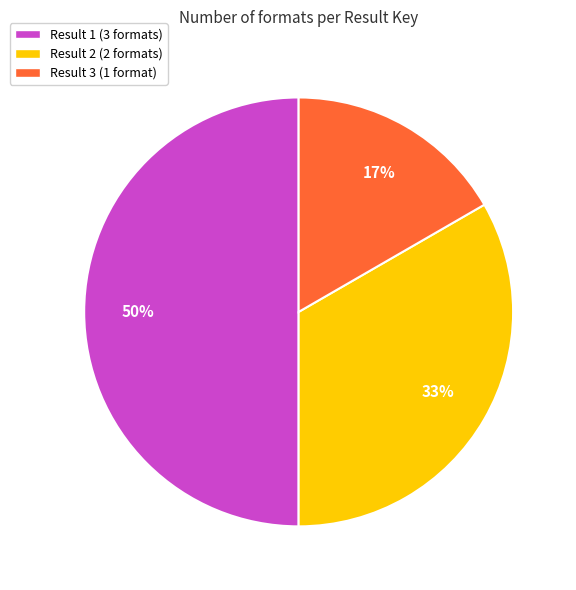

To the nearest percent, what is the average slice percentage?

33%